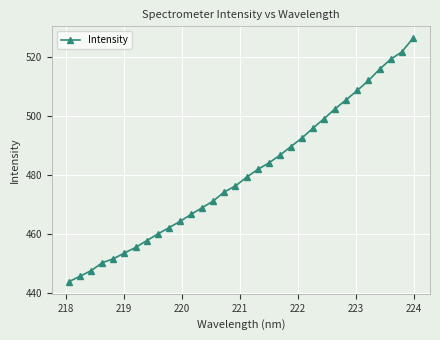

What is the value of the 31st point from the left?

521.6